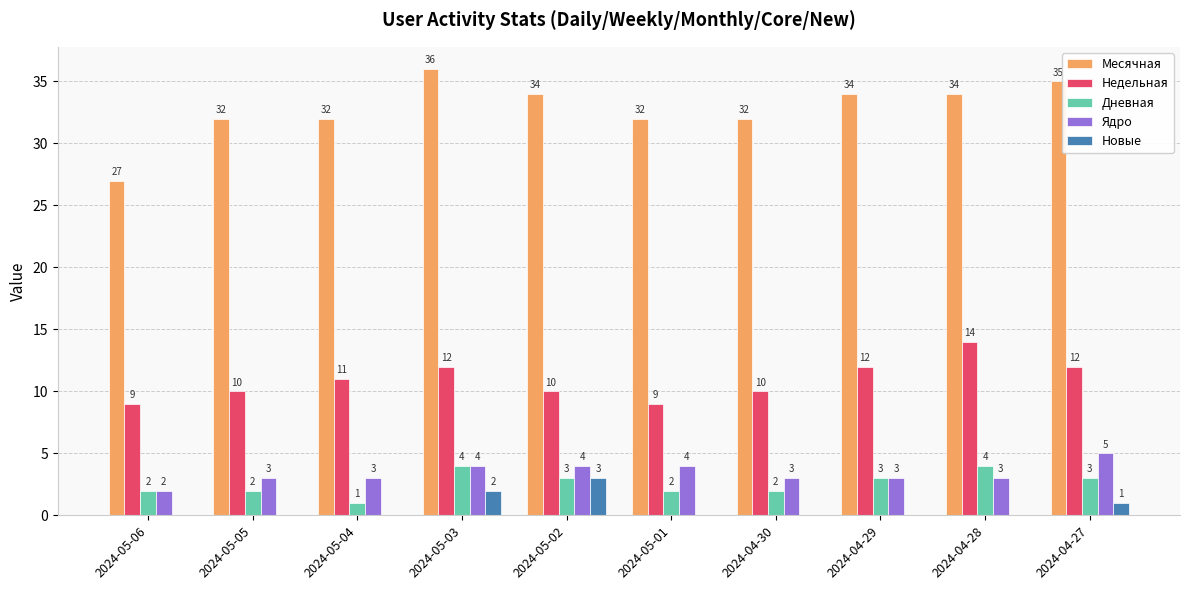

What is the sum of all Ядро values?

34